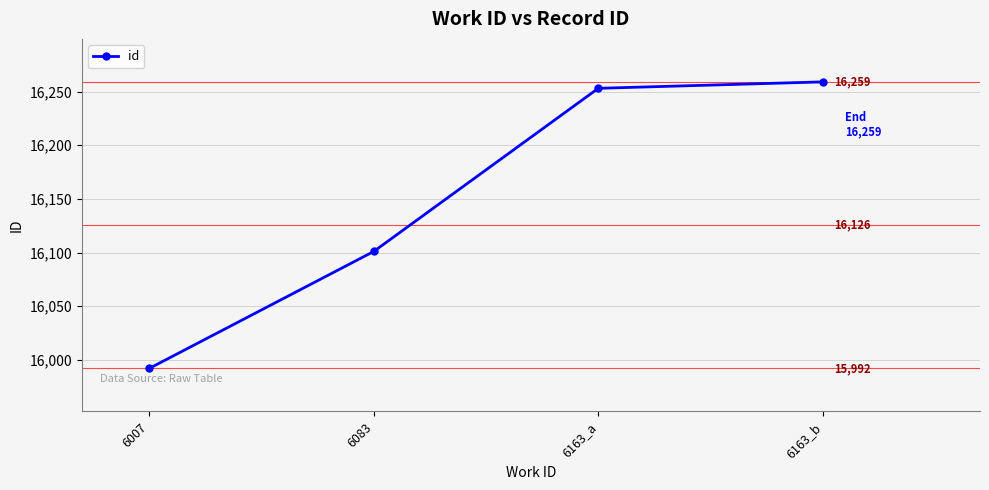

What is the label of the 3rd point from the left?

6163_a